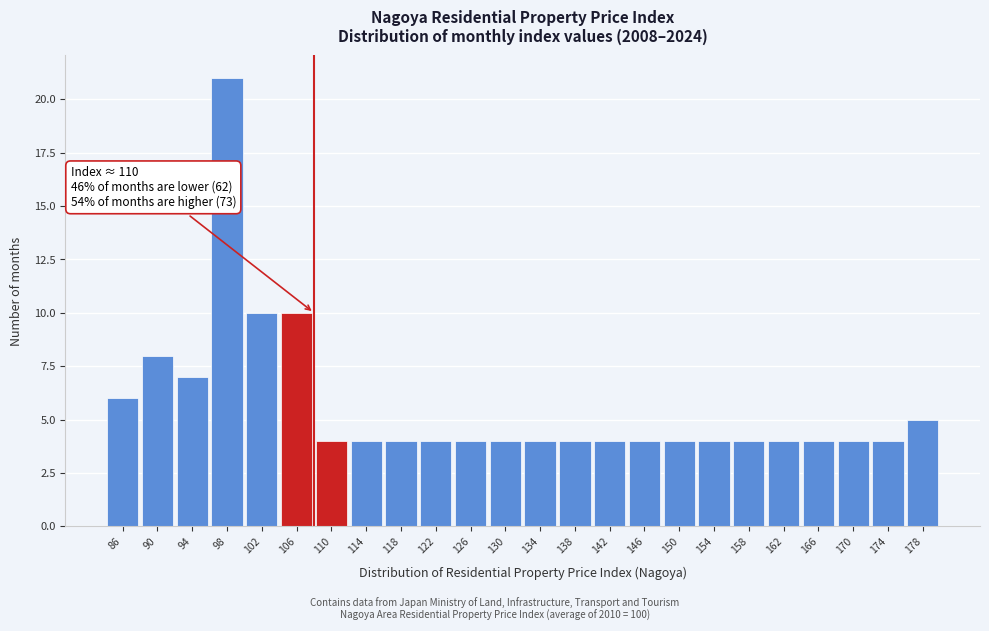

Reading right to left, transcribe all the data shown in this chart.

5	4	4	4	4	4	4	4	4	4	4	4	4	4	4	4	4	4	10	10	21	7	8	6